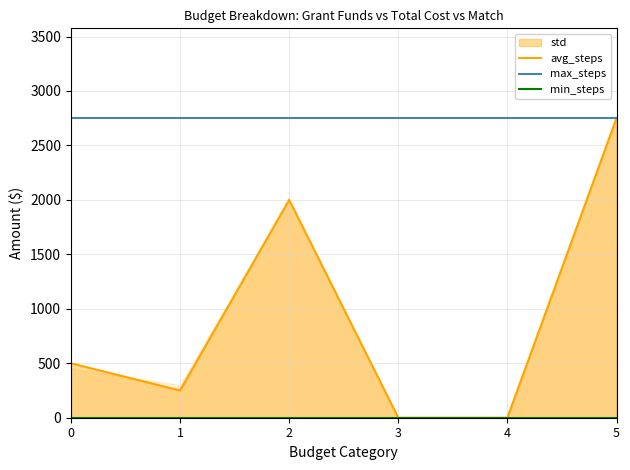

Reading left to right, what are all the values shown in this chart?

avg_steps: 0=500	1=250	2=2000	3=0	4=0	5=2750
max_steps: 0=2750	1=2750	2=2750	3=2750	4=2750	5=2750
min_steps: 0=0	1=0	2=0	3=0	4=0	5=0